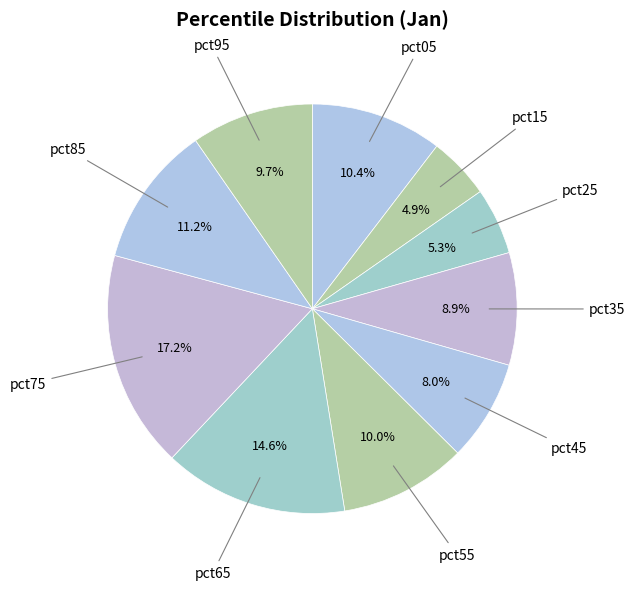

To the nearest percent, what is the difference between the largest and smallest slice percentages?

12%